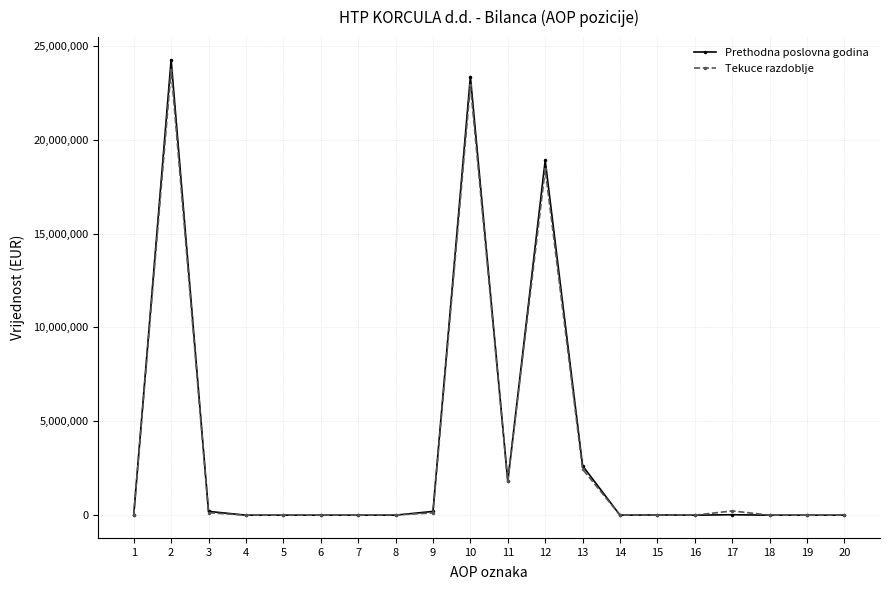

How many data points does each series have?

20